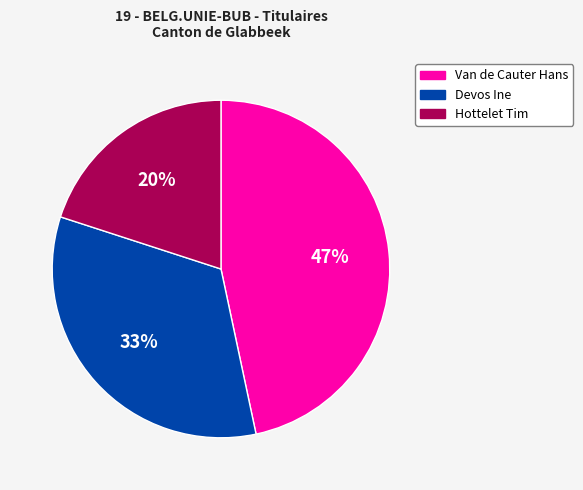

To the nearest percent, what percentage of the pie is Hottelet Tim?

20%